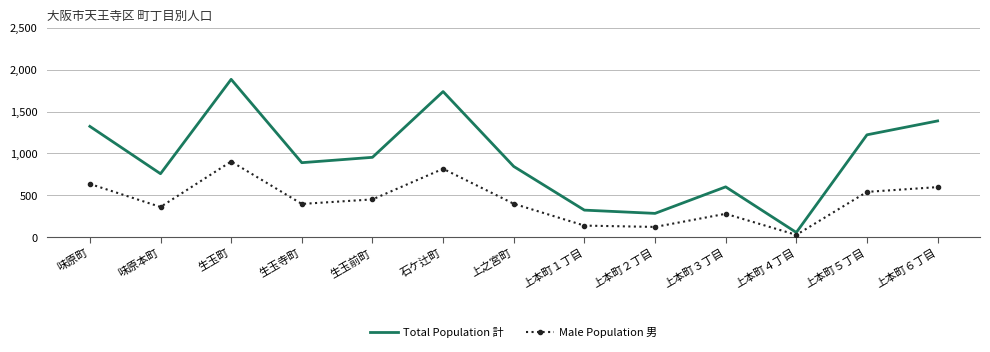

Where is the first local maximum for Total Population 計?

生玉町